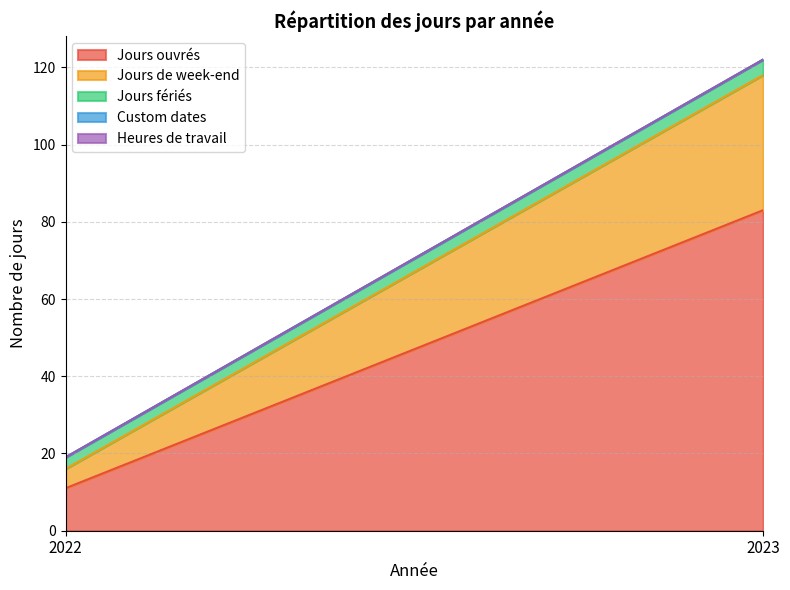

Is the value of Custom dates at 2023 greater than the value of Jours ouvrés at 2023?

No